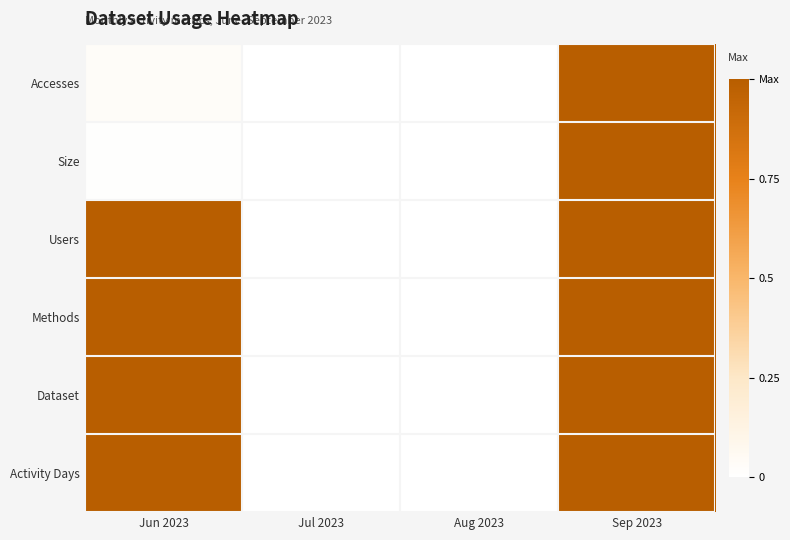

Reading left to right, extract all data points from this chart.

Accesses: Jun 2023=0.0	Jul 2023=0.0	Aug 2023=0.0	Sep 2023=1.0
Size: Jun 2023=0.0	Jul 2023=0.0	Aug 2023=0.0	Sep 2023=1.0
Users: Jun 2023=1.0	Jul 2023=0.0	Aug 2023=0.0	Sep 2023=1.0
Methods: Jun 2023=1.0	Jul 2023=0.0	Aug 2023=0.0	Sep 2023=1.0
Dataset: Jun 2023=1.0	Jul 2023=0.0	Aug 2023=0.0	Sep 2023=1.0
Activity Days: Jun 2023=1.0	Jul 2023=0.0	Aug 2023=0.0	Sep 2023=1.0